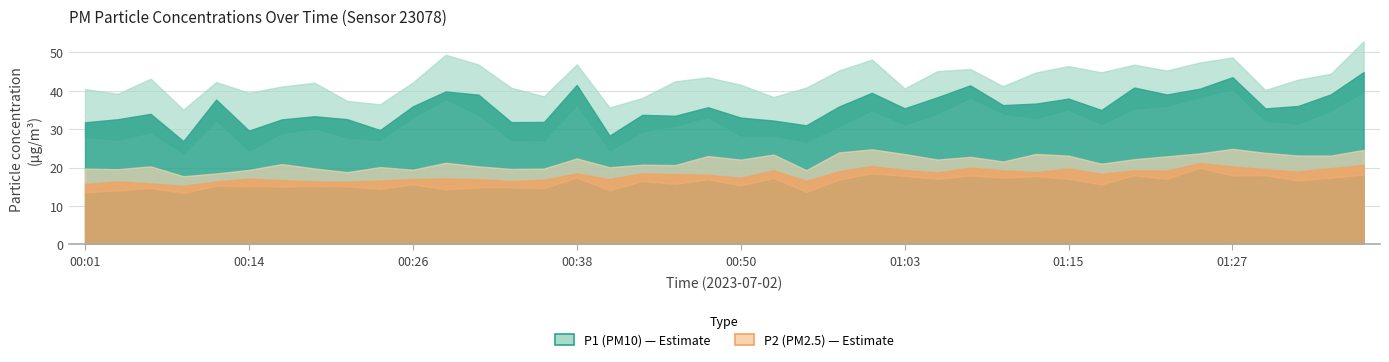

What value does the P2 series have at 00:24?

16.6